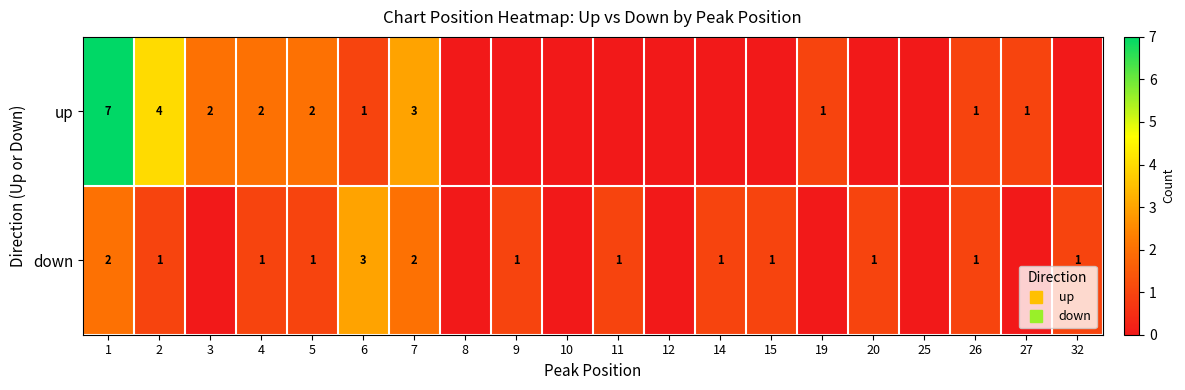

What is the sum of all down values?

17